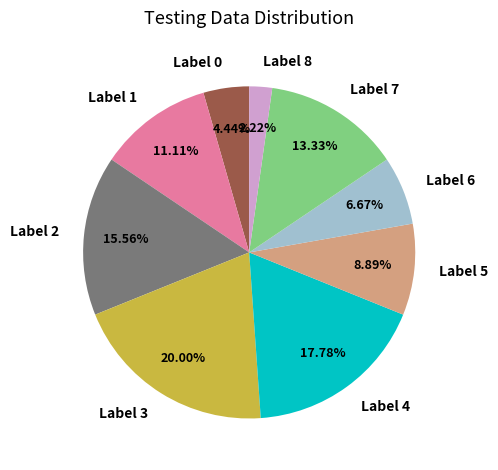

Is there any slice that represents more than half of the pie?

No